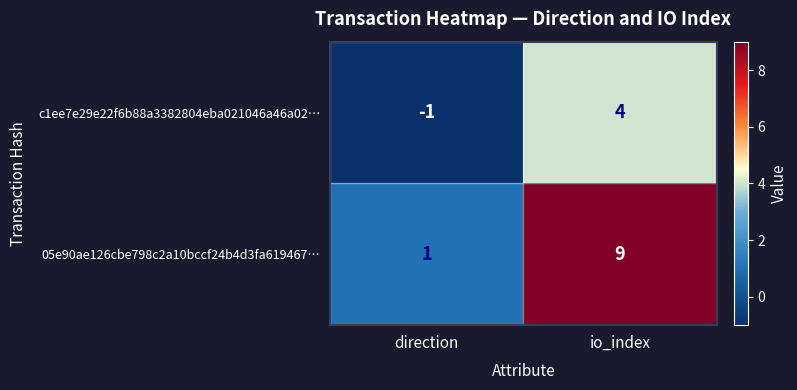

Reading left to right, what are all the values shown in this chart?

c1ee7e29e22f6b88a3382804eba021046a46a02…: -1	4
05e90ae126cbe798c2a10bccf24b4d3fa619467…: 1	9